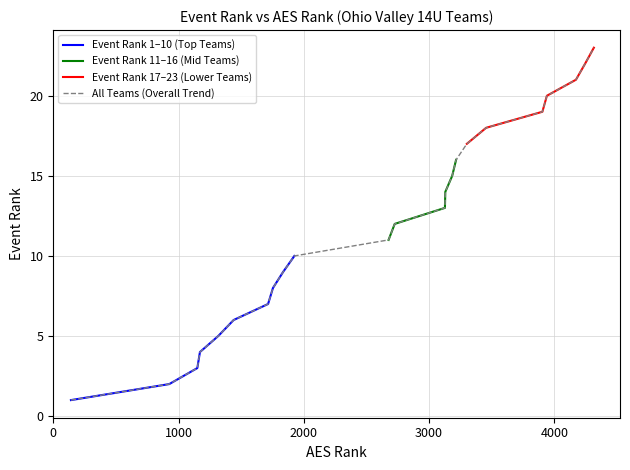

What is the difference between the second highest and minimum values?

21